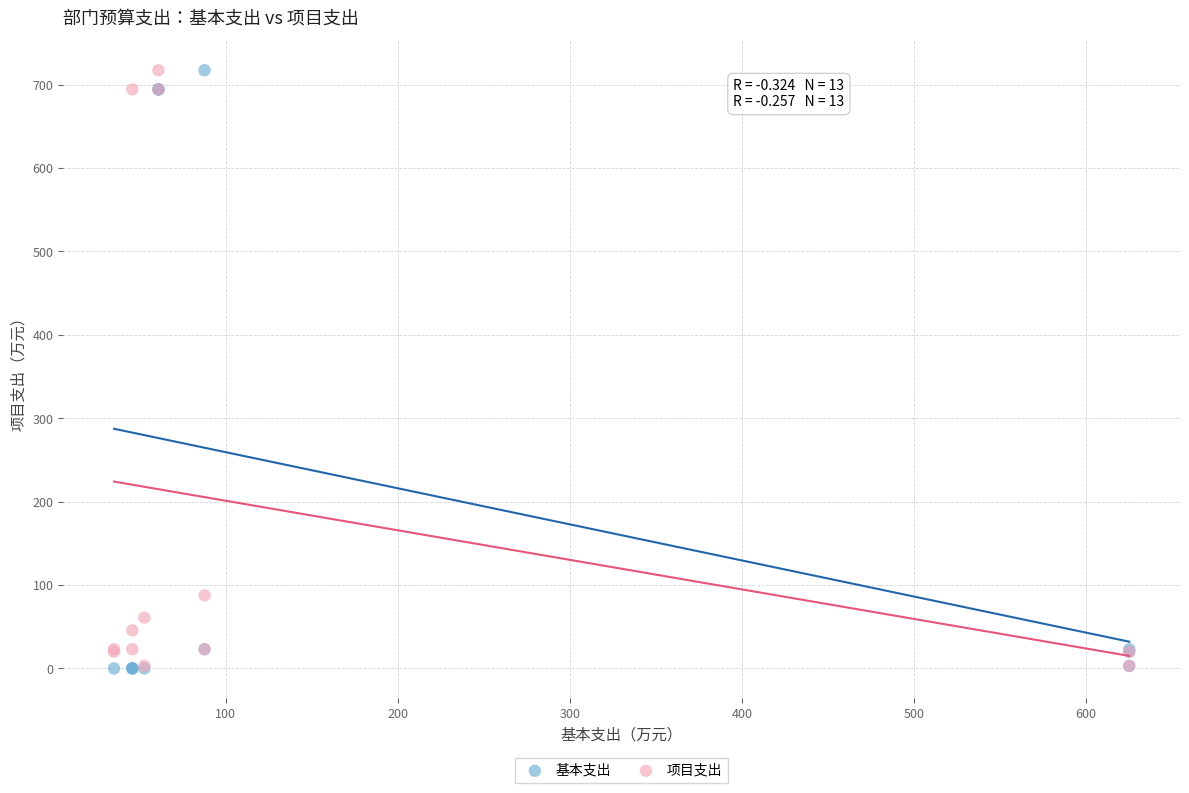

What are all the series names shown in the legend?

基本支出, 项目支出